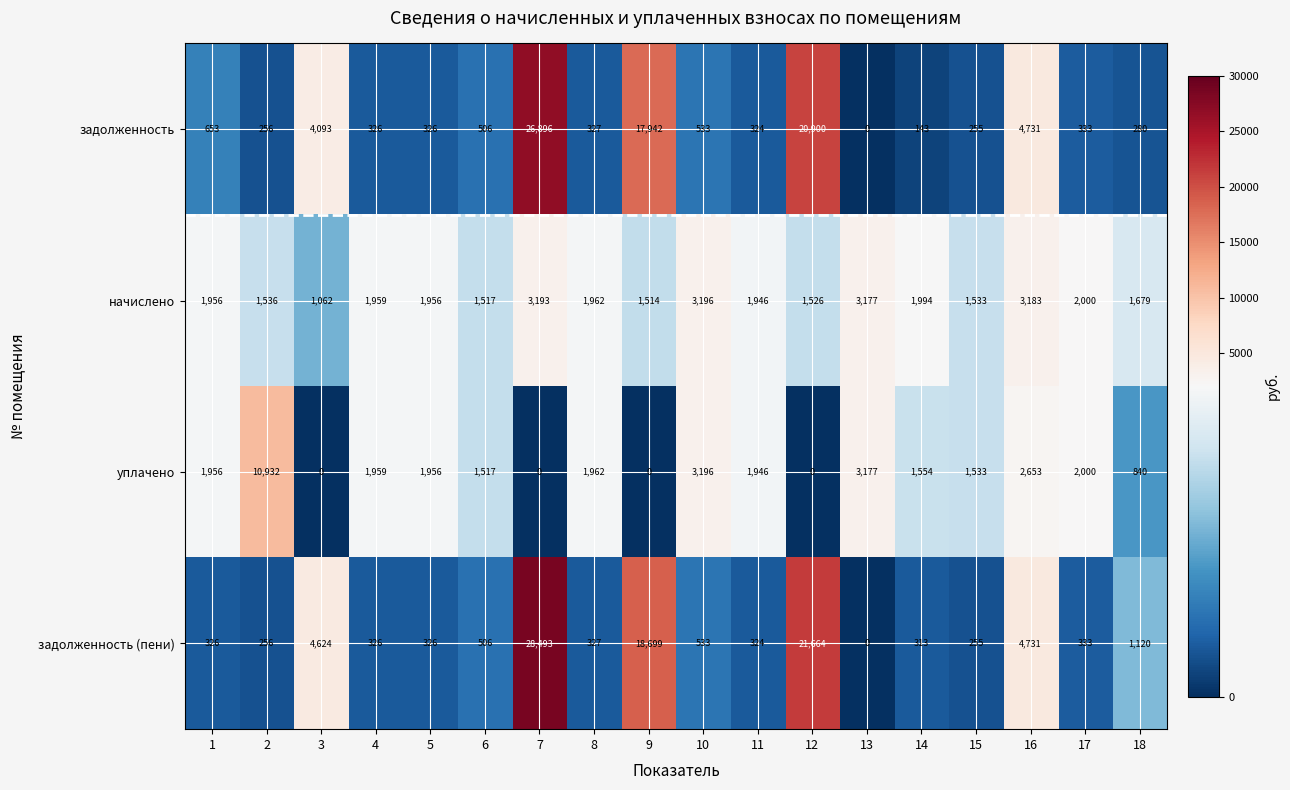

What is the greatest value displayed?

28493